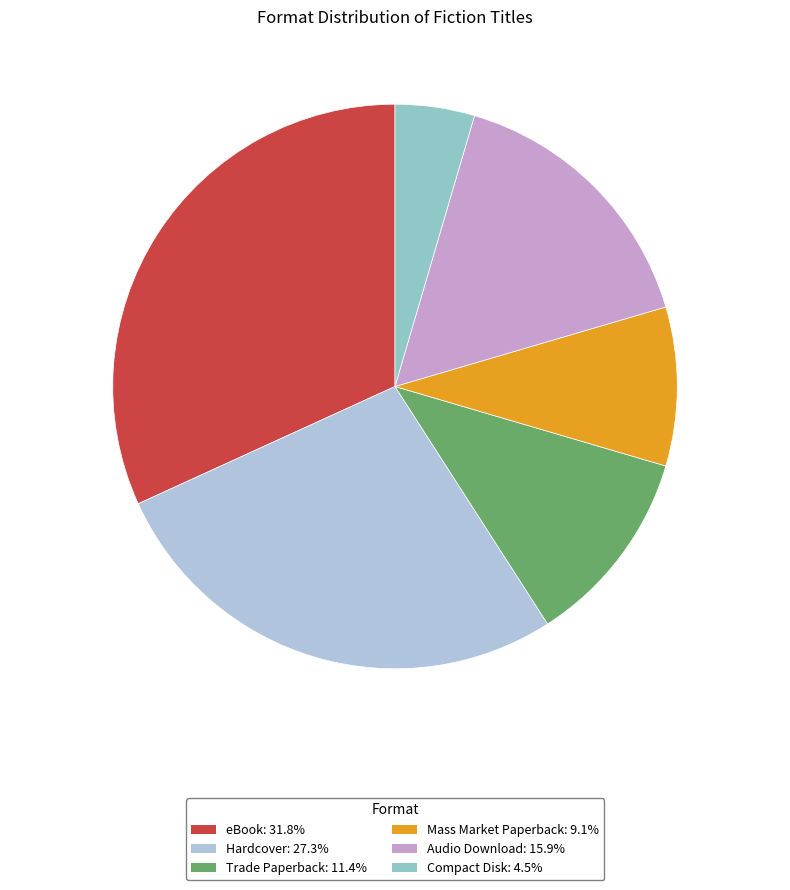

Combined, what portion of the pie is Mass Market Paperback and Audio Download?

25.0%